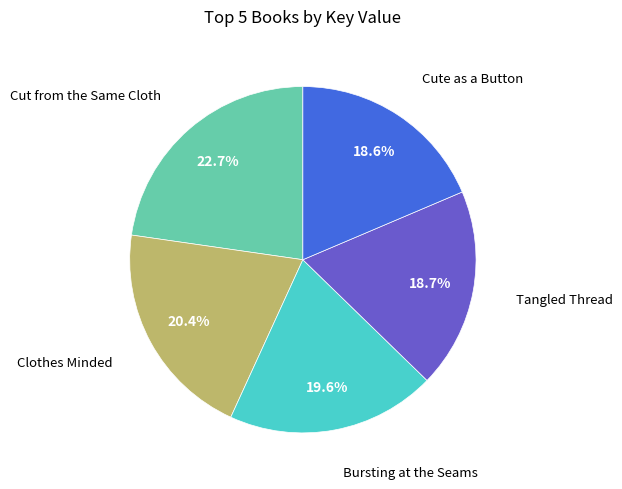

What is the largest slice in the pie chart?

Cut from the Same Cloth